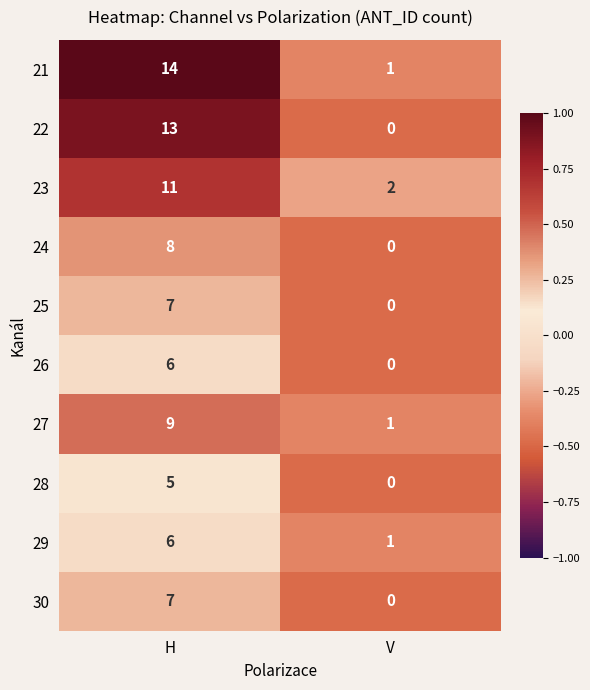

How many categories are shown in the chart?

2